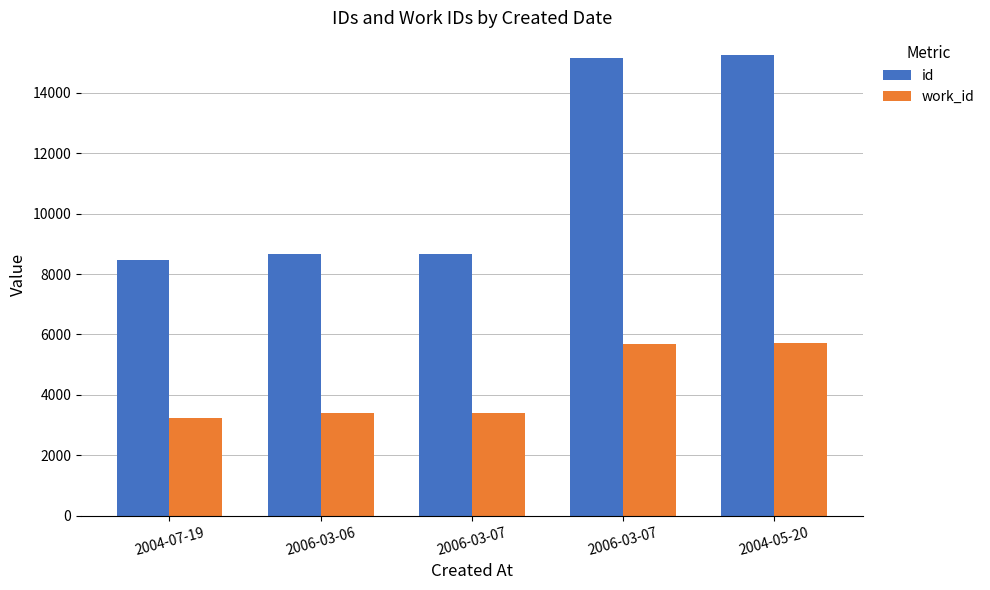

Which has a higher value, 2006-03-07 or 2006-03-07?

2006-03-07